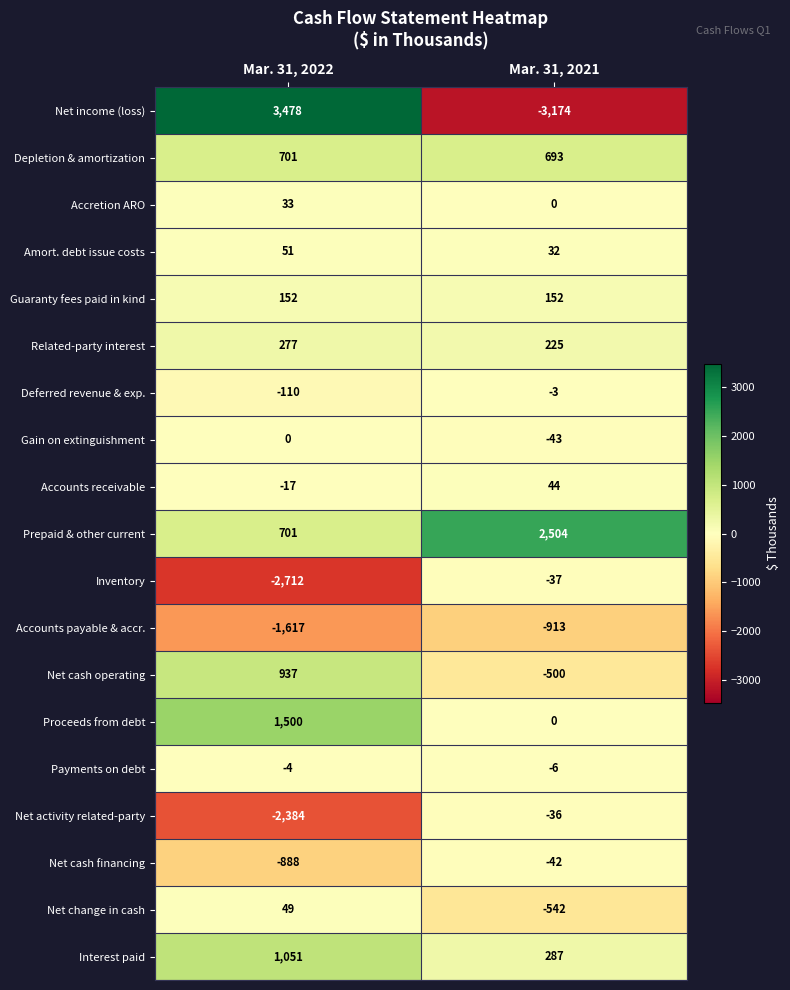

Rank the series by their maximum value, from lowest to highest.

Accounts payable & accr., Net cash financing, Inventory, Net activity related-party, Payments on debt, Deferred revenue & exp., Gain on extinguishment, Accretion ARO, Accounts receivable, Net change in cash, Amort. debt issue costs, Guaranty fees paid in kind, Related-party interest, Depletion & amortization, Net cash operating, Interest paid, Proceeds from debt, Prepaid & other current, Net income (loss)